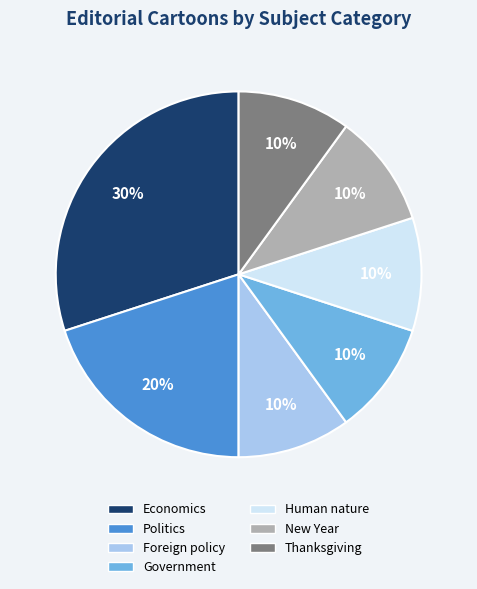

What is the largest slice in the pie chart?

Economics